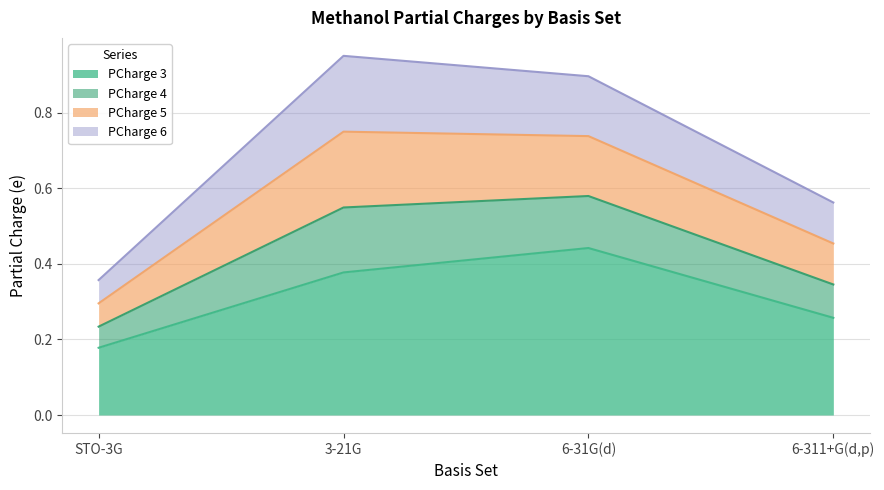

What is the difference between the highest and lowest values at 6-31G(d)?

0.5